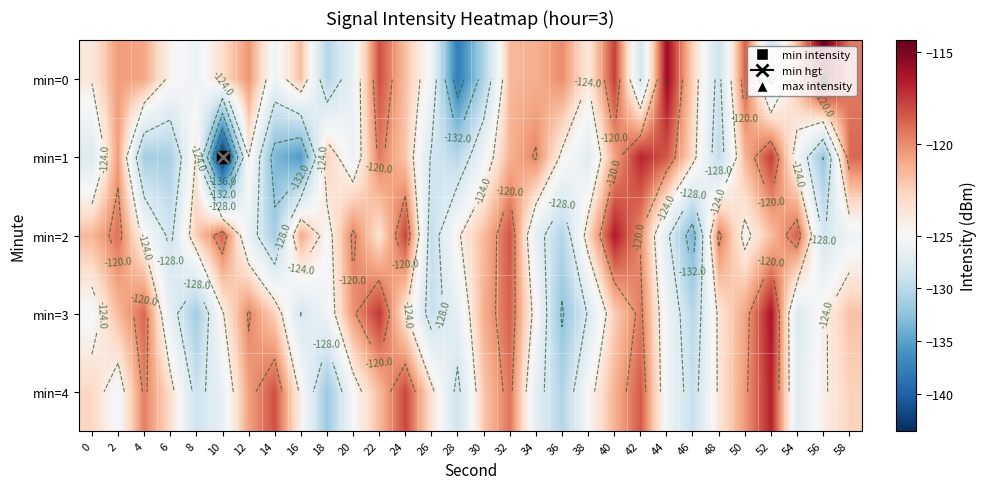

The value of min=3 at 20 is -205.3. True or false?

False